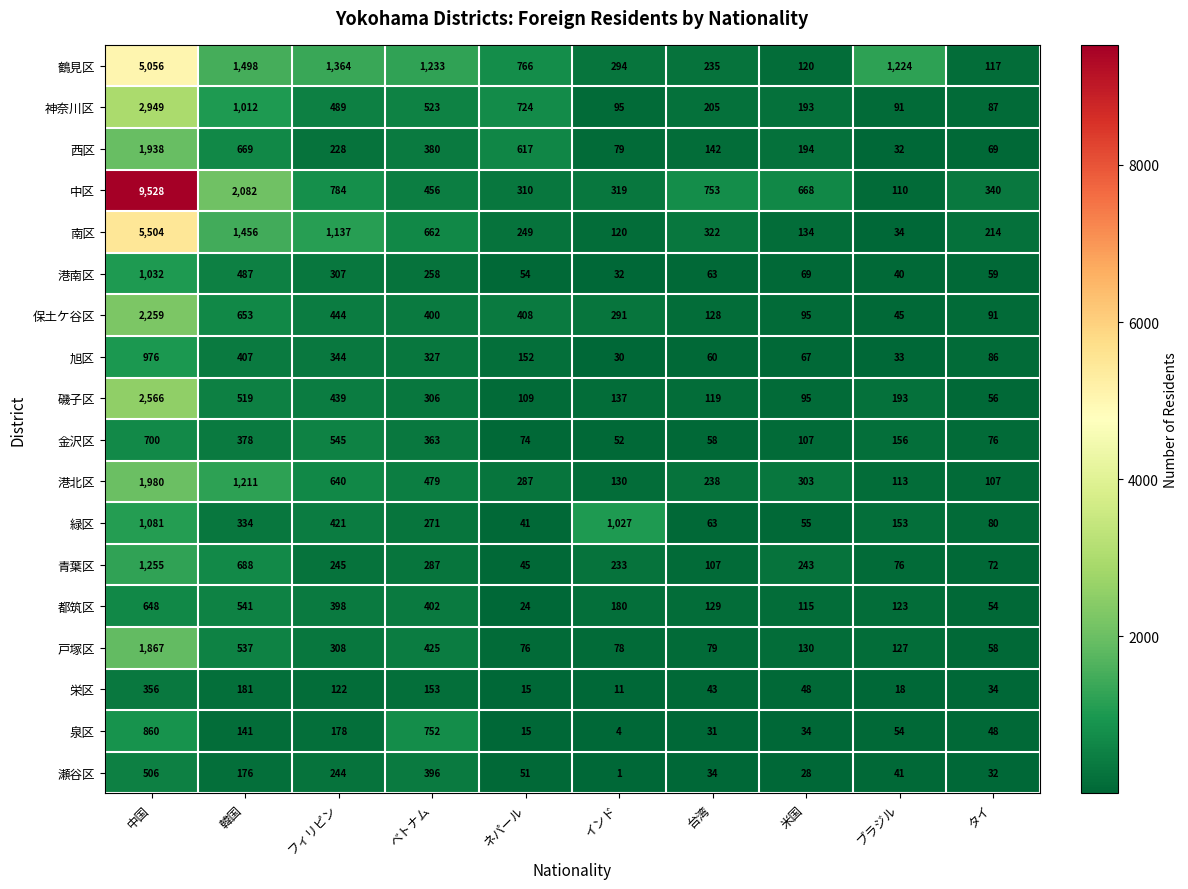

What is the difference between the maximum and second lowest values in the 戸塚区 series?

1791